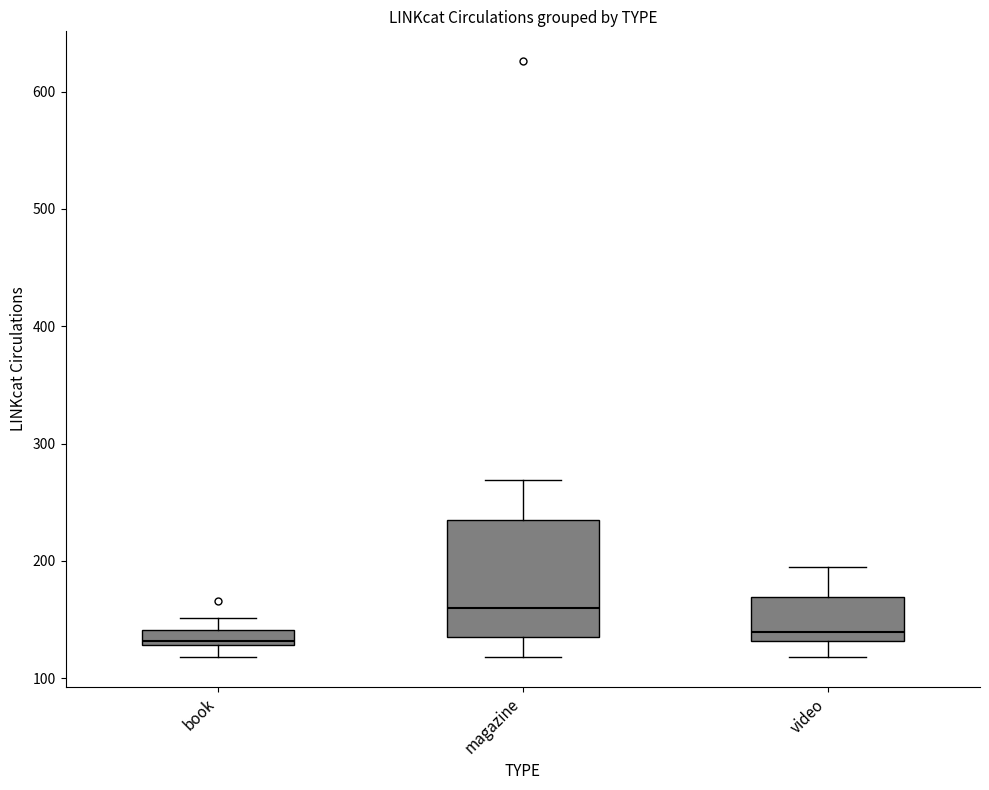

Comparing the boxes themselves (not the whiskers), which one is the tallest?

magazine